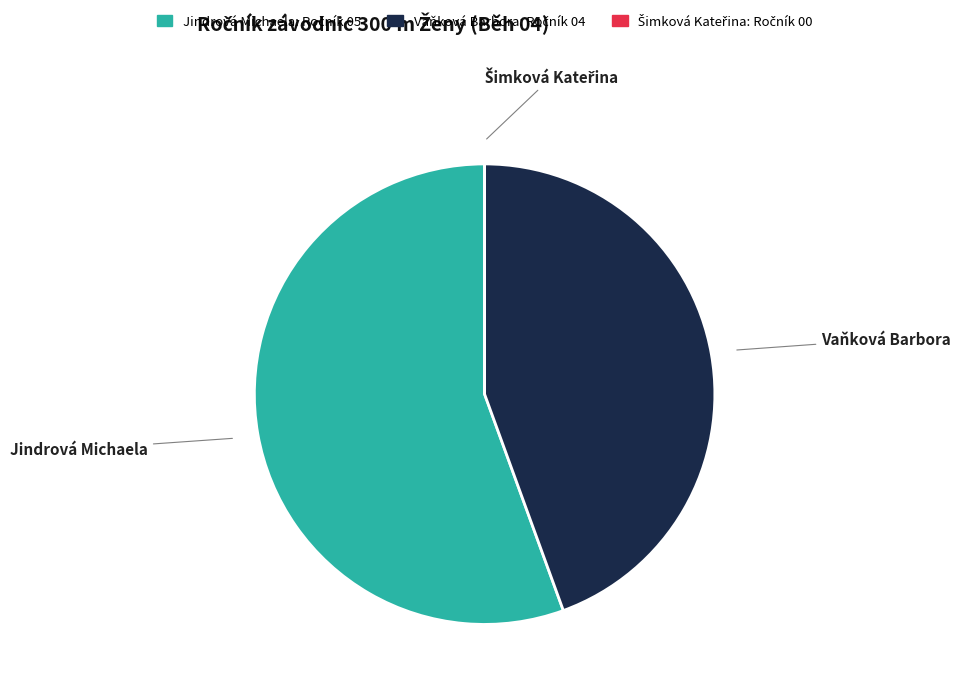

Is the sum of Jindrová Michaela and Vaňková Barbora greater than half?

Yes